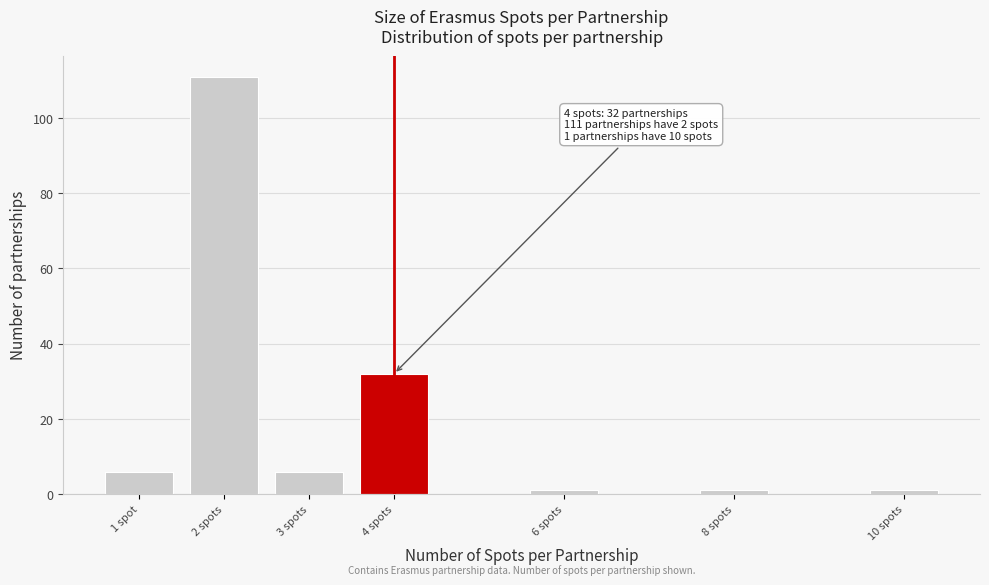

Reading right to left, what are all the values shown in this chart?

1	1	1	32	6	111	6